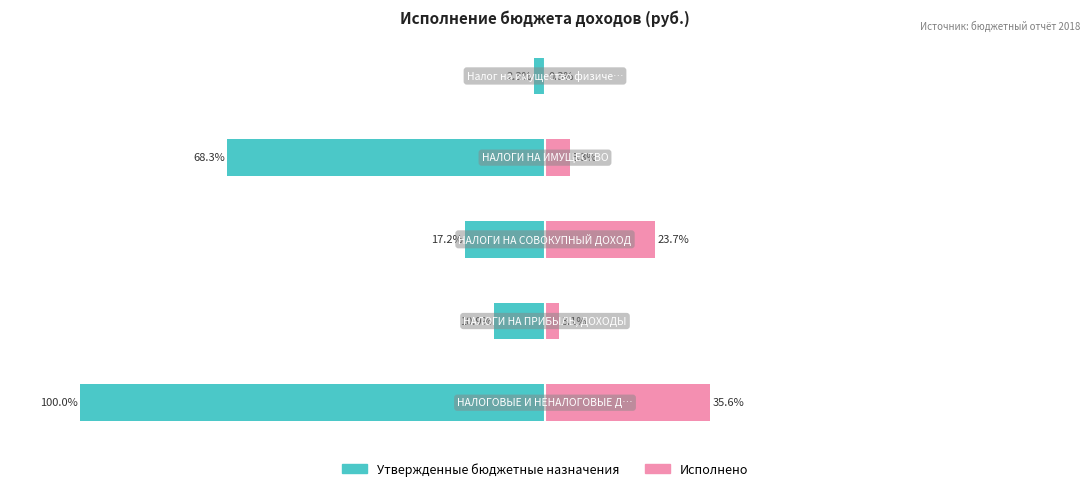

Reading left to right, what are all the values shown in this chart?

Утвержденные бюджетные назначения: -100.0	-10.9	-17.2	-68.3	-2.3
Исполнено: 35.6	3.1	23.7	5.3	0.3